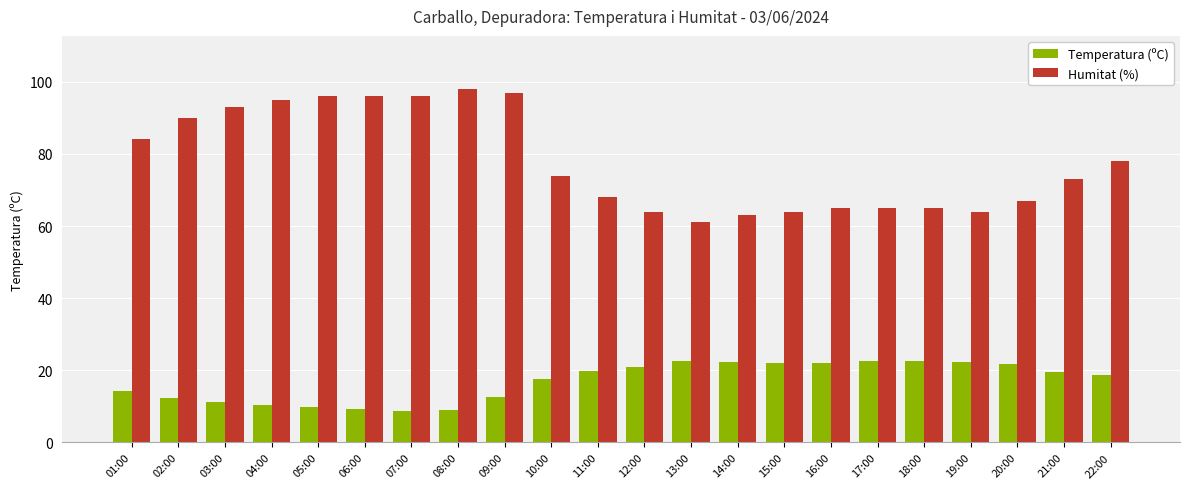

What is the label of the 22nd bar from the left?

22:00